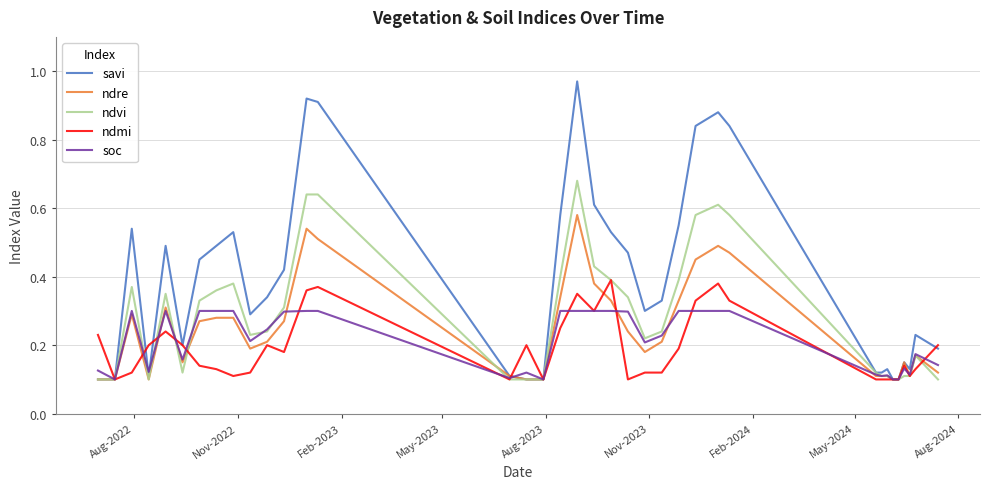

Which series has the largest total across all categories?

savi